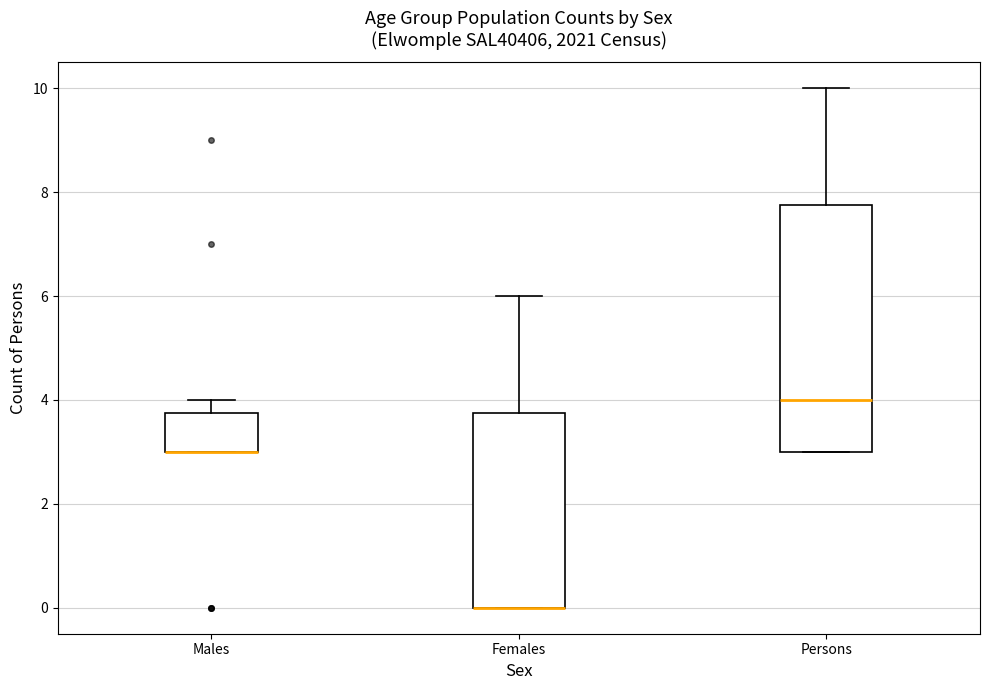

Reading left to right, transcribe this box plot: for each box, give where its median line is, the range the box spans, and where its two whiskers end, as read against the y-axis. The values are not printed on the chart, so give them approximately, as read against the axis.

Males: median 3.0 (drawn on the box's lower edge), box 3.0 to 3.8, whiskers 3.0 to 4.0
Females: median 0.0 (drawn on the box's lower edge), box 0.0 to 3.8, whiskers 0.0 to 6.0
Persons: median 4.0, box 3.0 to 7.8, whiskers 3.0 to 10.0